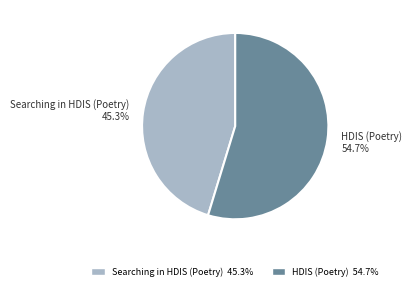

The Searching in HDIS (Poetry) slice represents 45% of the pie. True or false?

True